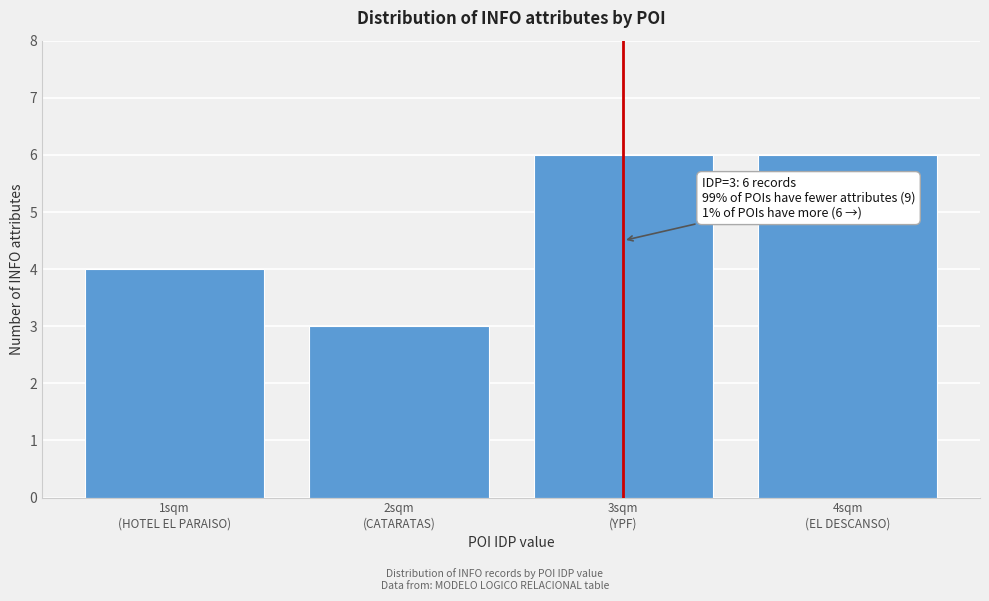

Reading left to right, extract all data points from this chart.

4	3	6	6